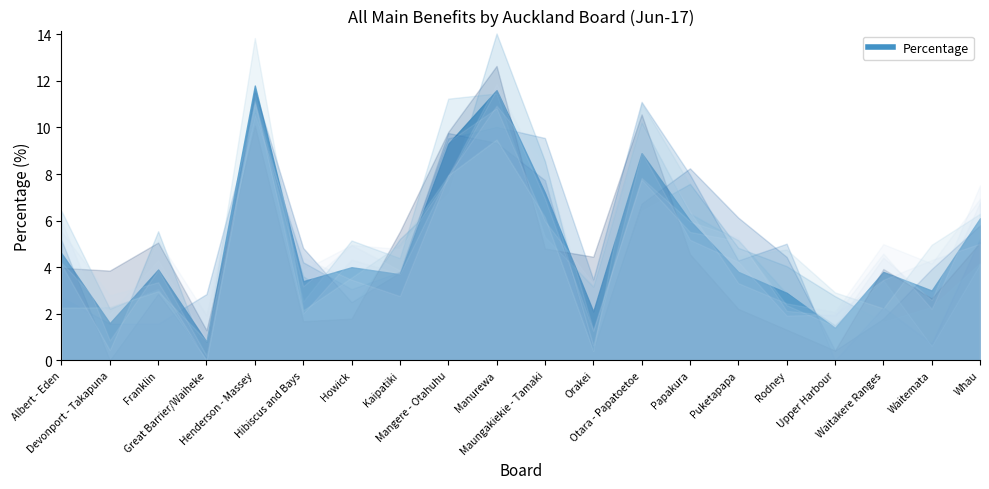

What is the sum of the values at Rodney and Devonport - Takapuna?

4.5